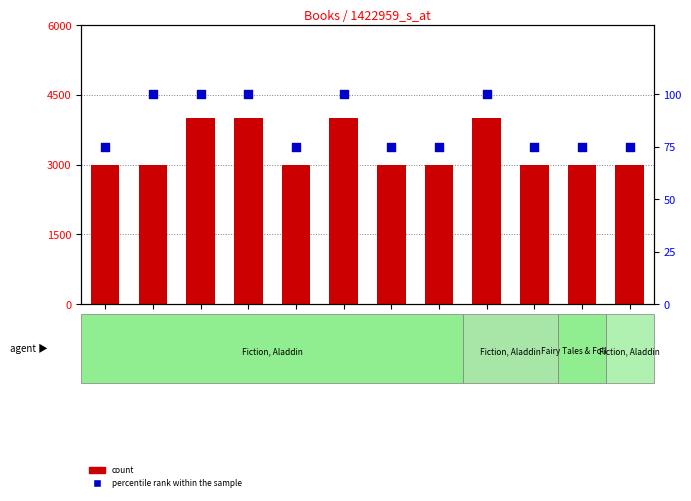

Which series has the largest Y range (max minus min)?

count